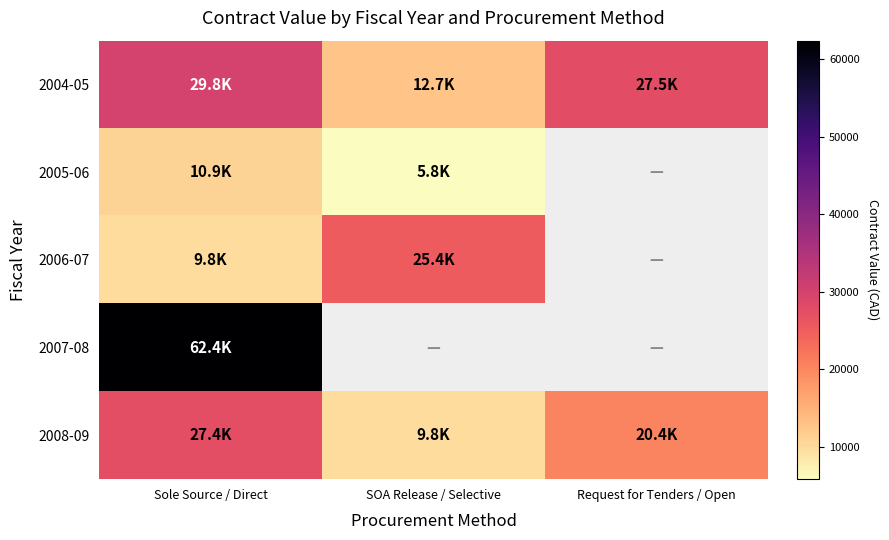

Rank the series by their maximum value, from lowest to highest.

2005-06, 2006-07, 2008-09, 2004-05, 2007-08